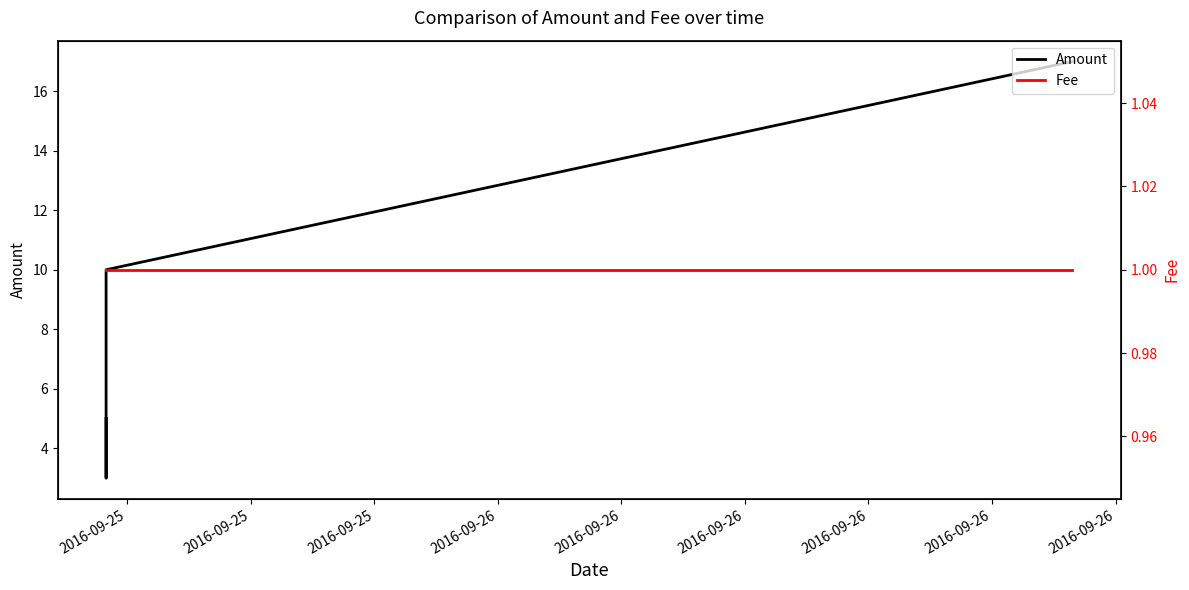

Which series has the largest total across all categories?

Amount